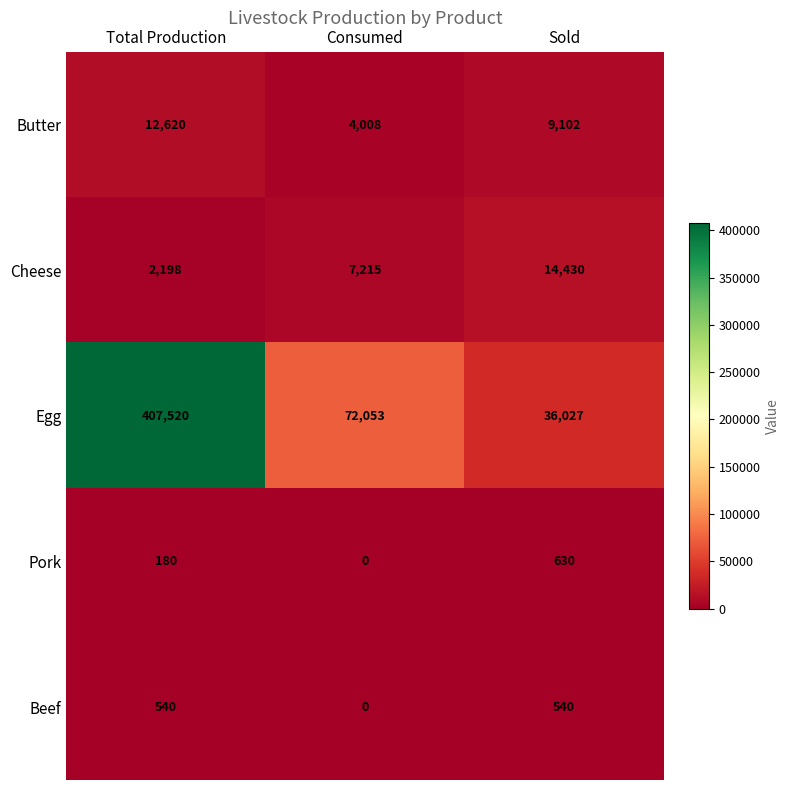

What is the maximum value for Butter?

12620